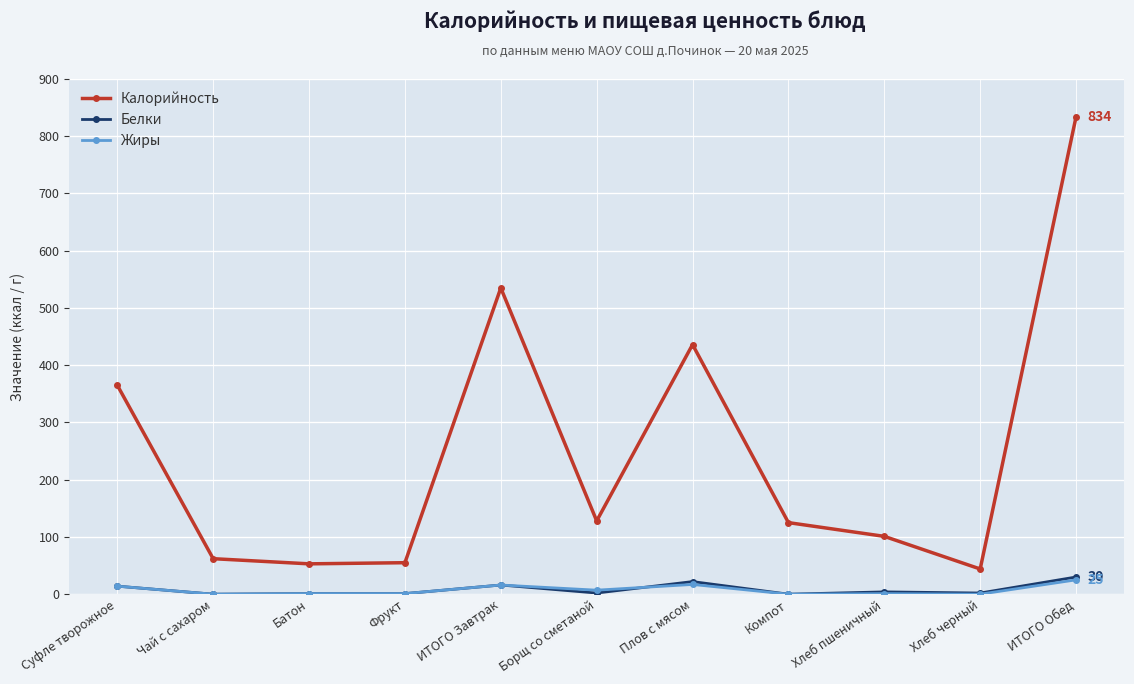

What is the highest value of the Жиры series?

25